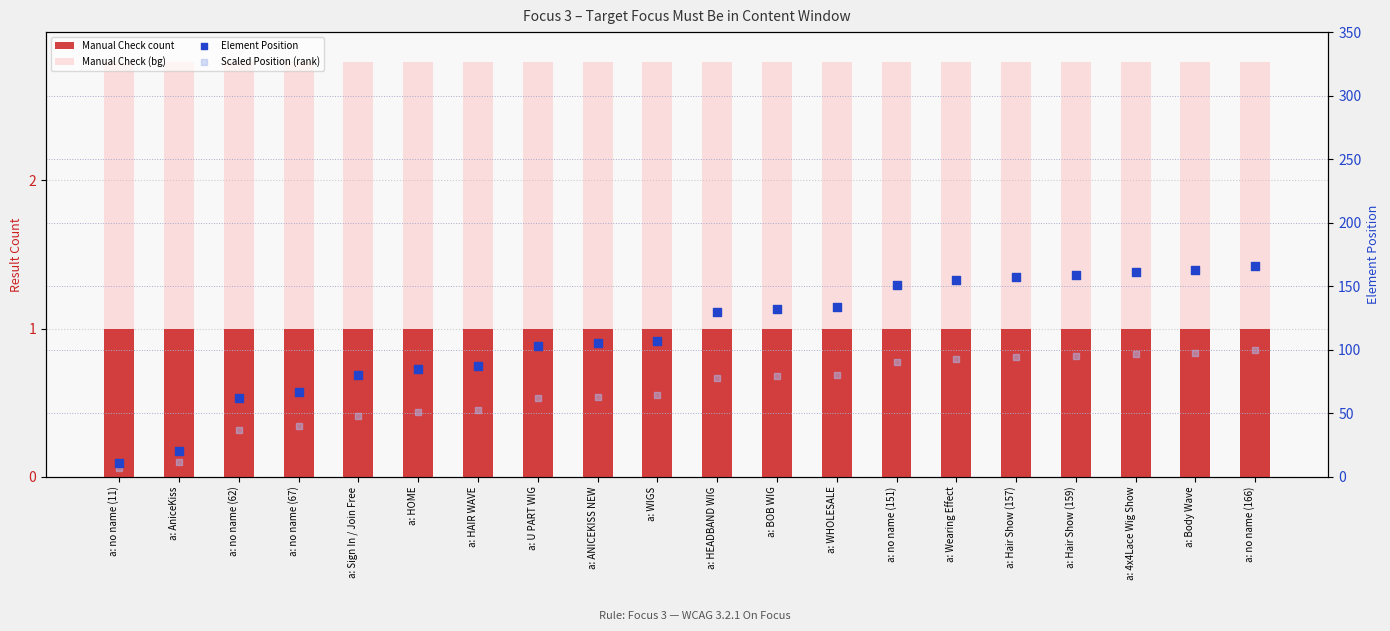

Is the value of Element Position at a: HOME greater than the value of Scaled Position (rank) at a: Hair Show (159)?

No